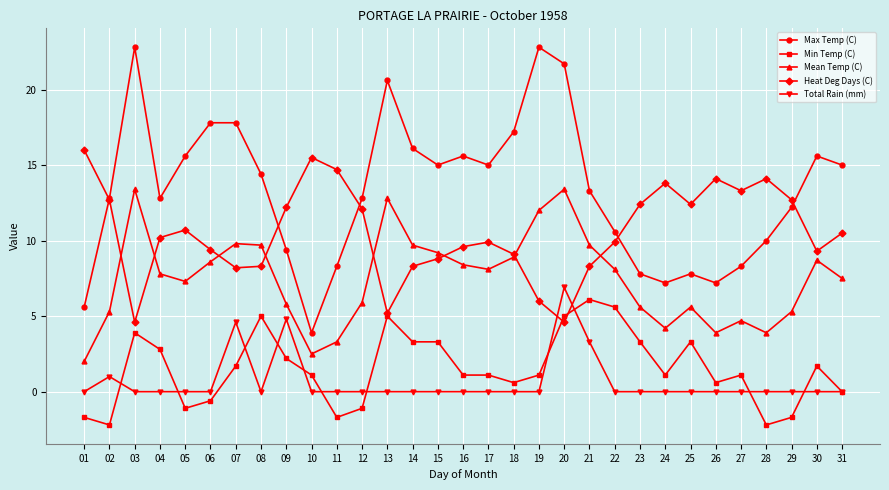

What is the difference between the Min Temp (C) values at 19 and 05?

2.2